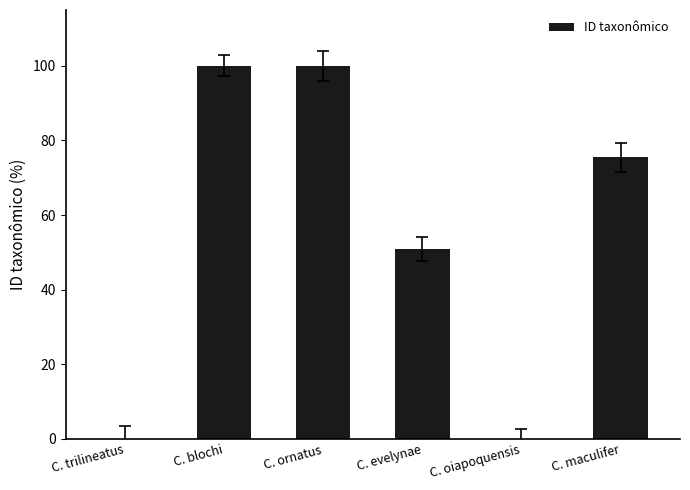

Read the value at C. blochi.

100.0